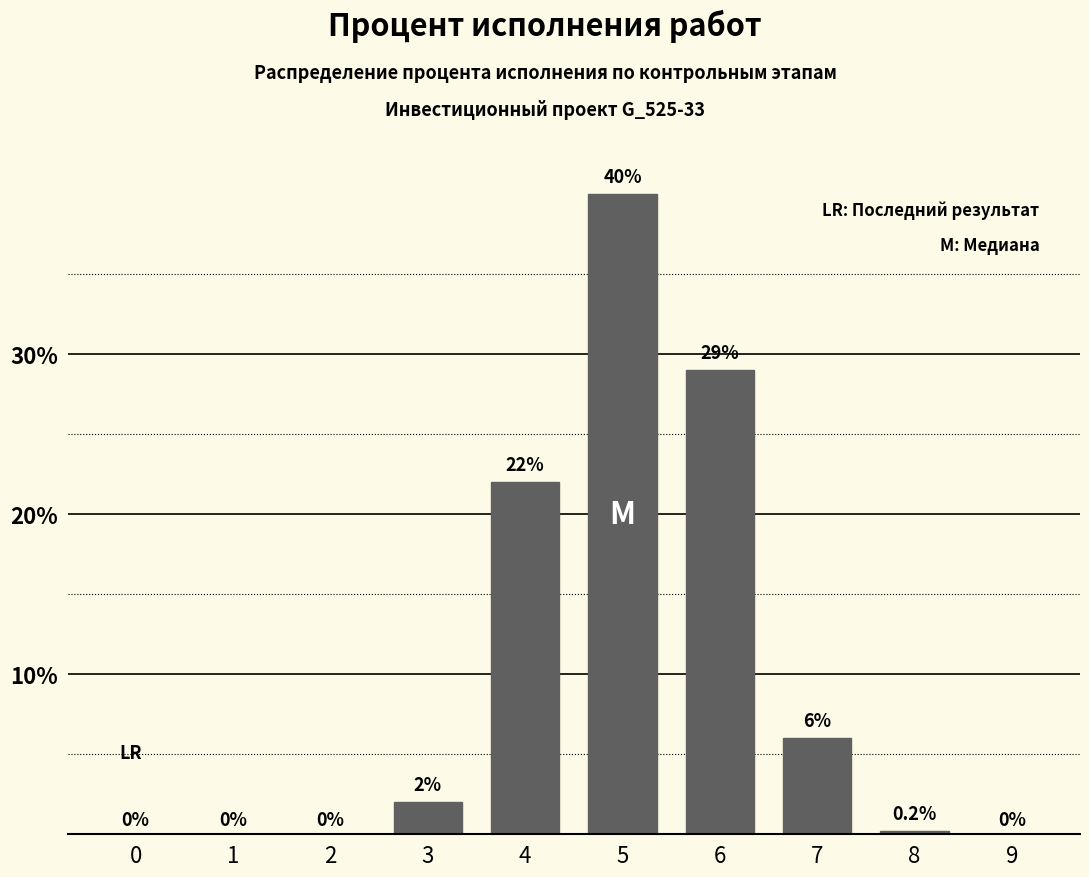

Reading left to right, extract all data points from this chart.

0=0.0	1=0.0	2=0.0	3=2.0	4=22.0	5=40.0	6=29.0	7=6.0	8=0.2	9=0.0